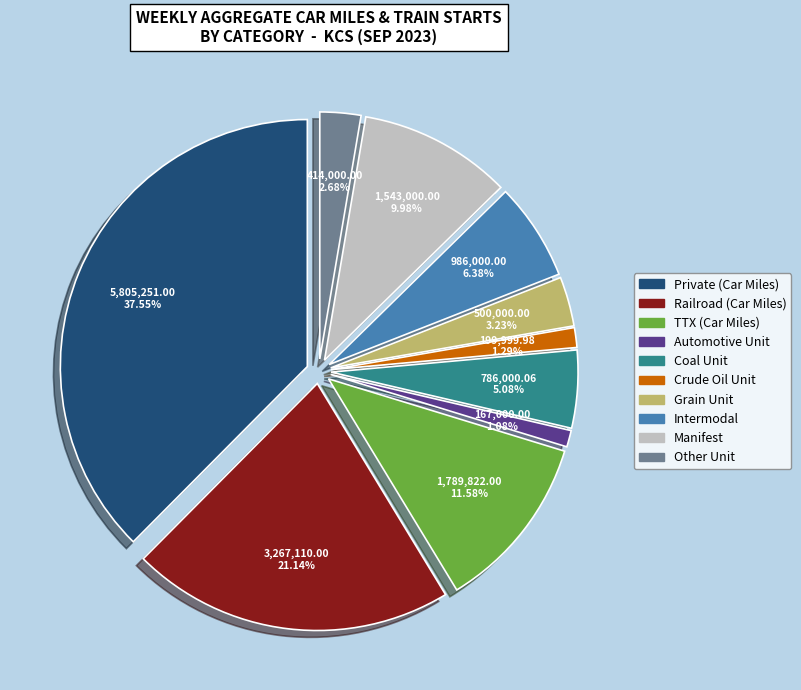

Does any single category account for the majority?

No